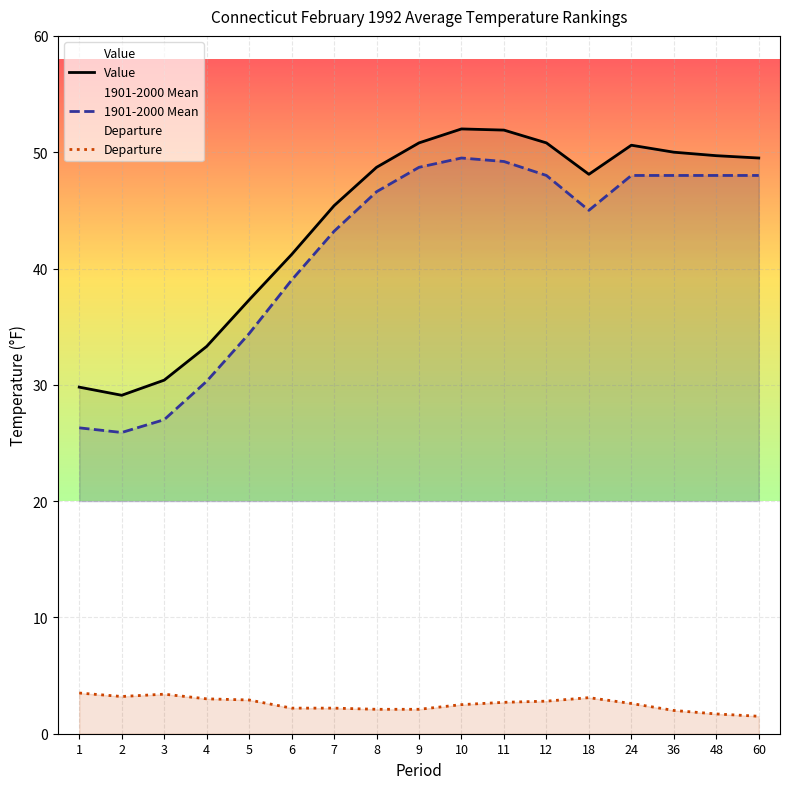

Rank the series by their maximum value, from lowest to highest.

Departure, 1901-2000 Mean, Value